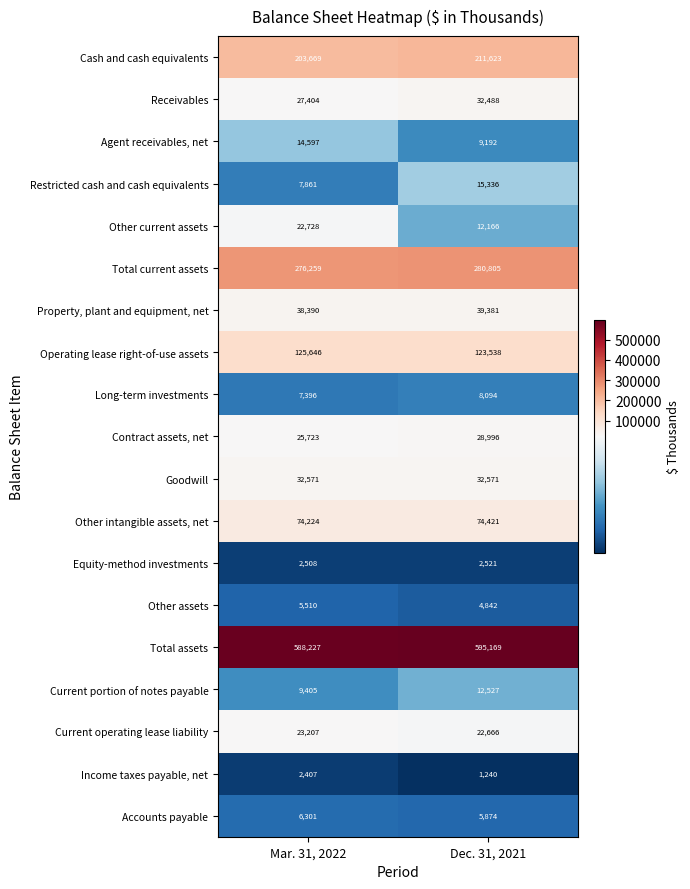

Which category has the lowest value in the Agent receivables, net series?

Dec. 31, 2021